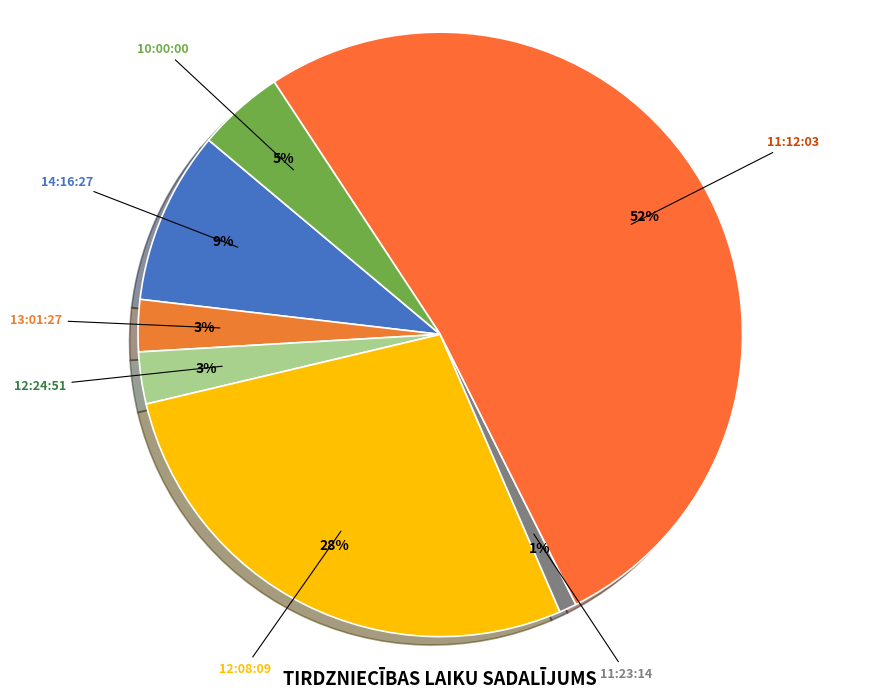

What is the smallest slice in the pie chart?

11:23:14